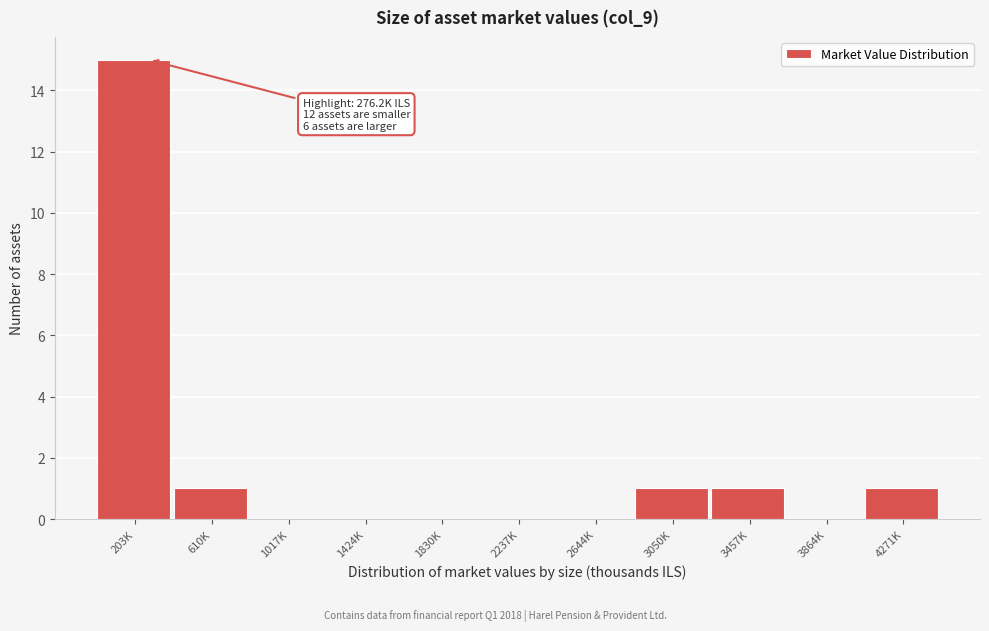

Reading left to right, extract all data points from this chart.

203K=15	610K=1	1017K=0	1424K=0	1830K=0	2237K=0	2644K=0	3050K=1	3457K=1	3864K=0	4271K=1